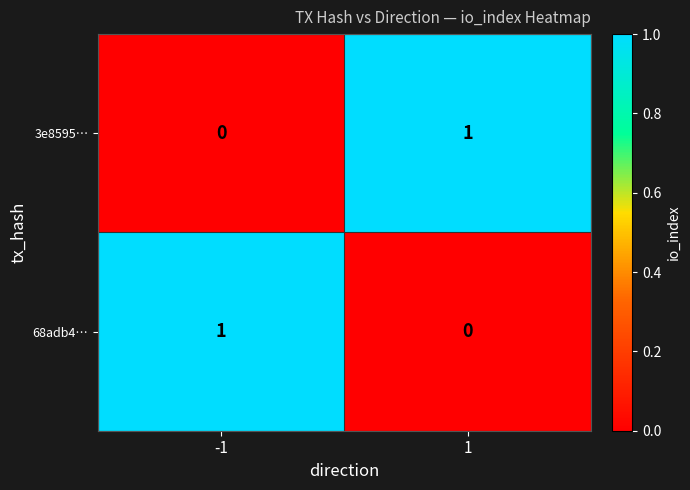

Is it true that 3e8595… equals 0 at -1?

True